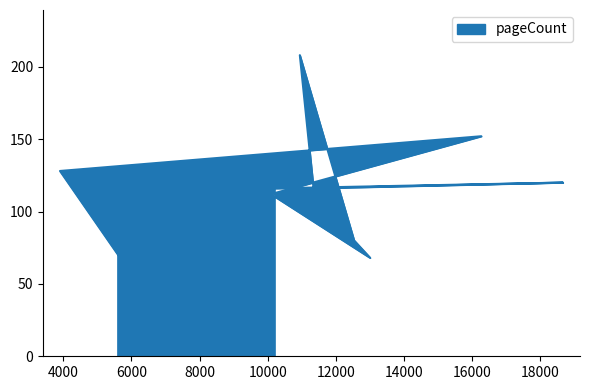

True or false: the data shows 15 at 13006.

False